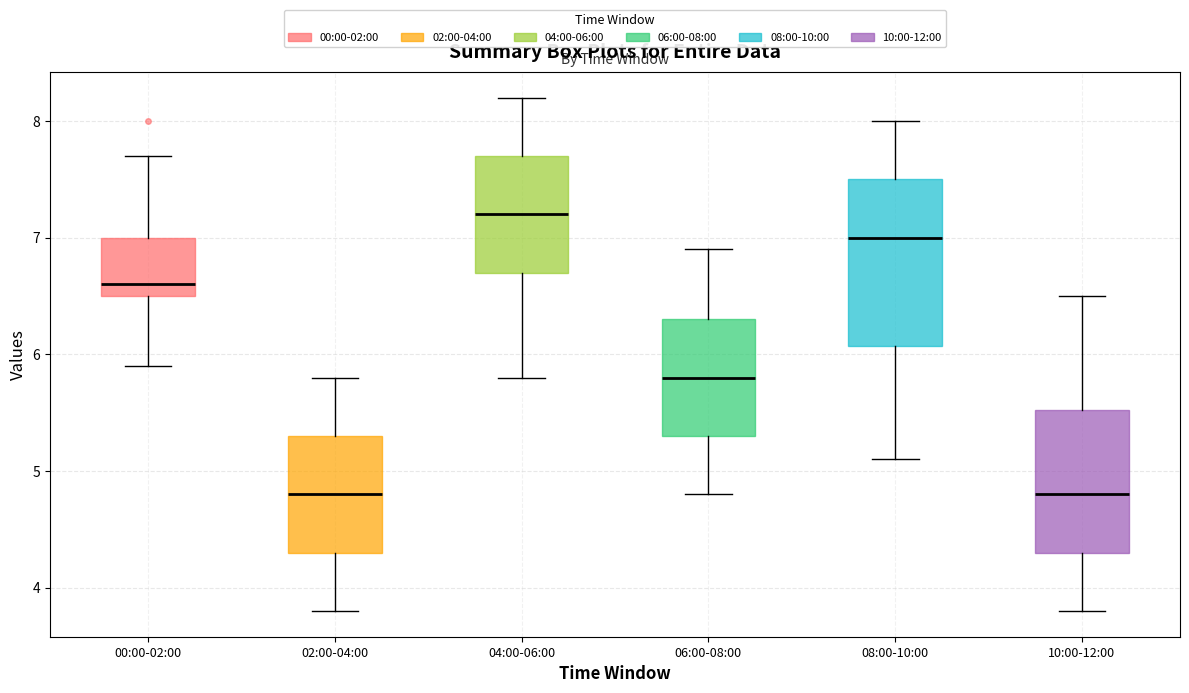

Reading left to right, read every box against the y-axis: the position of its median line, the range the box covers, and the ends of its whiskers. The values are not printed on the chart, so give them approximately, as read against the axis.

00:00-02:00: median 6.6, box 6.5 to 7.0, whiskers 5.9 to 7.7
02:00-04:00: median 4.8, box 4.3 to 5.3, whiskers 3.8 to 5.8
04:00-06:00: median 7.2, box 6.7 to 7.7, whiskers 5.8 to 8.2
06:00-08:00: median 5.8, box 5.3 to 6.3, whiskers 4.8 to 6.9
08:00-10:00: median 7.0, box 6.1 to 7.5, whiskers 5.1 to 8.0
10:00-12:00: median 4.8, box 4.3 to 5.5, whiskers 3.8 to 6.5